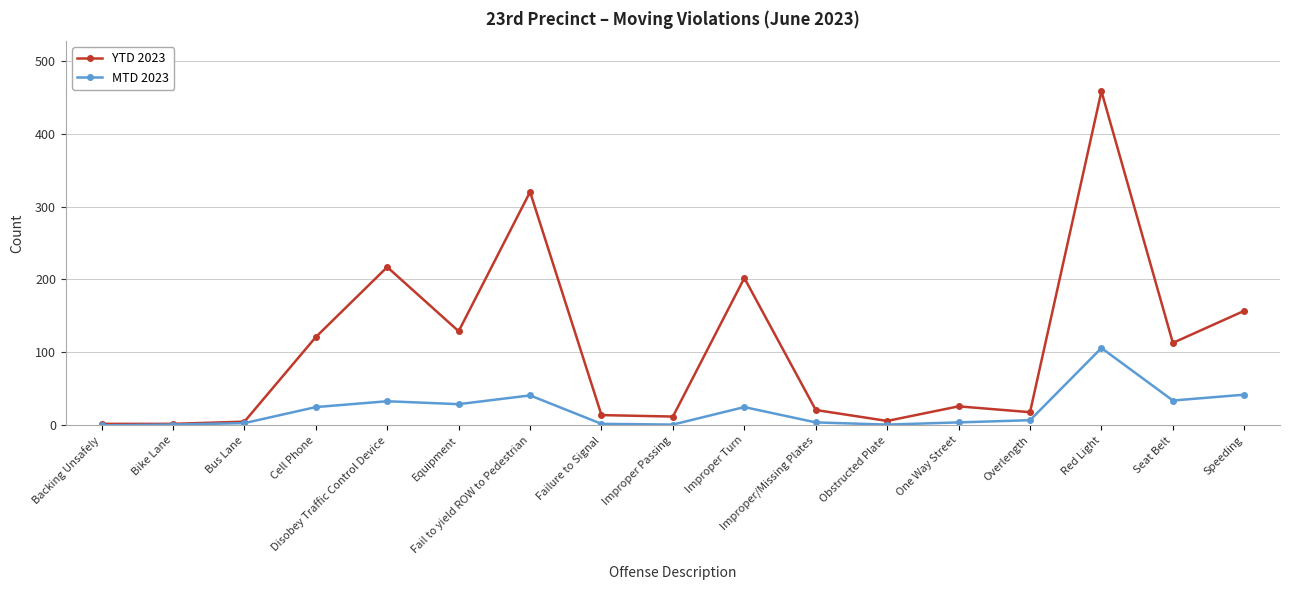

What is the lowest value of the YTD 2023 series?

2